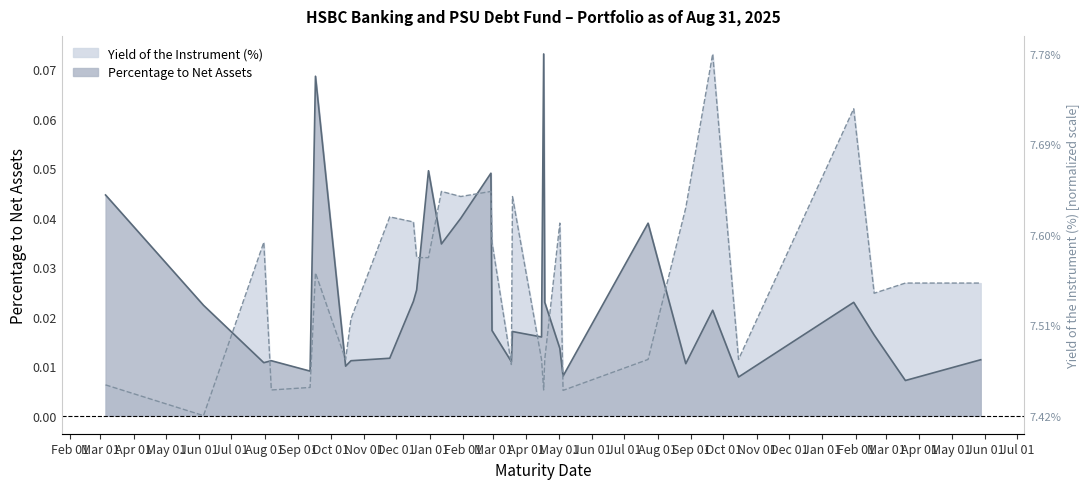

What position from the left is Percentage to Net Assets?

1